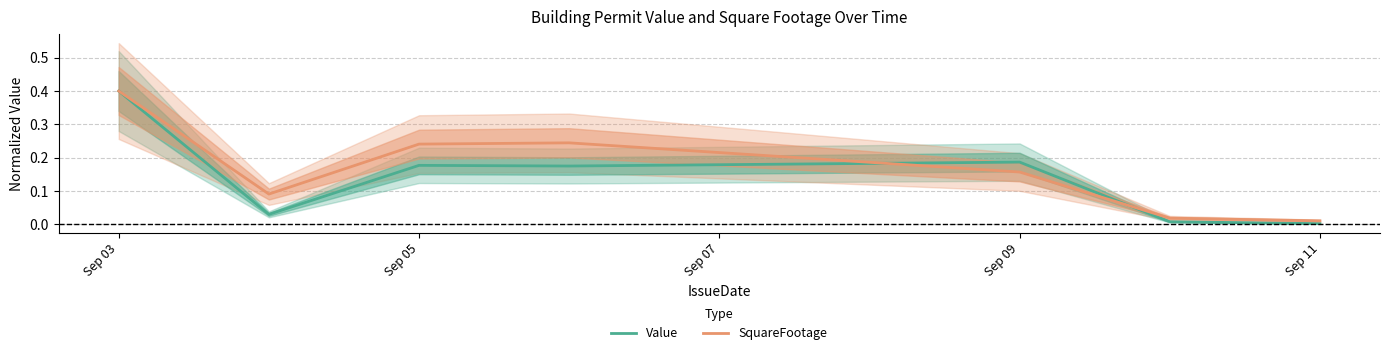

The value of Value at Sep 11 is 0.3. True or false?

False